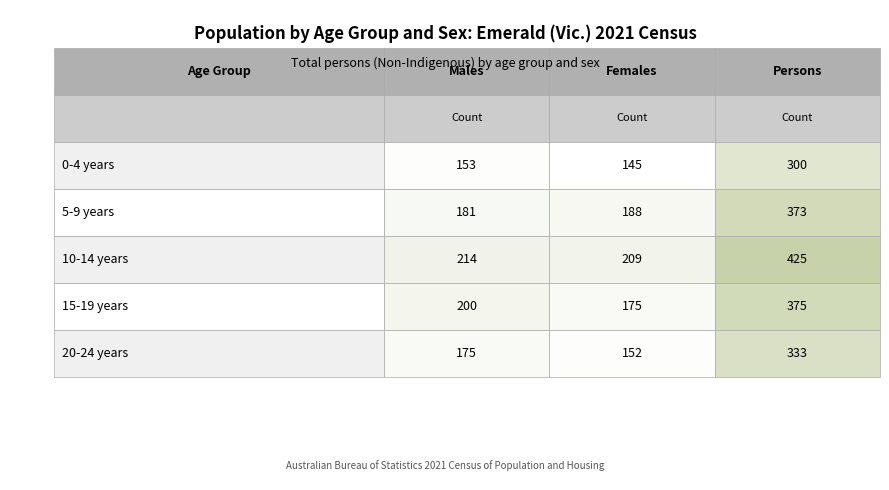

What is the total value across all series at 2?

1806